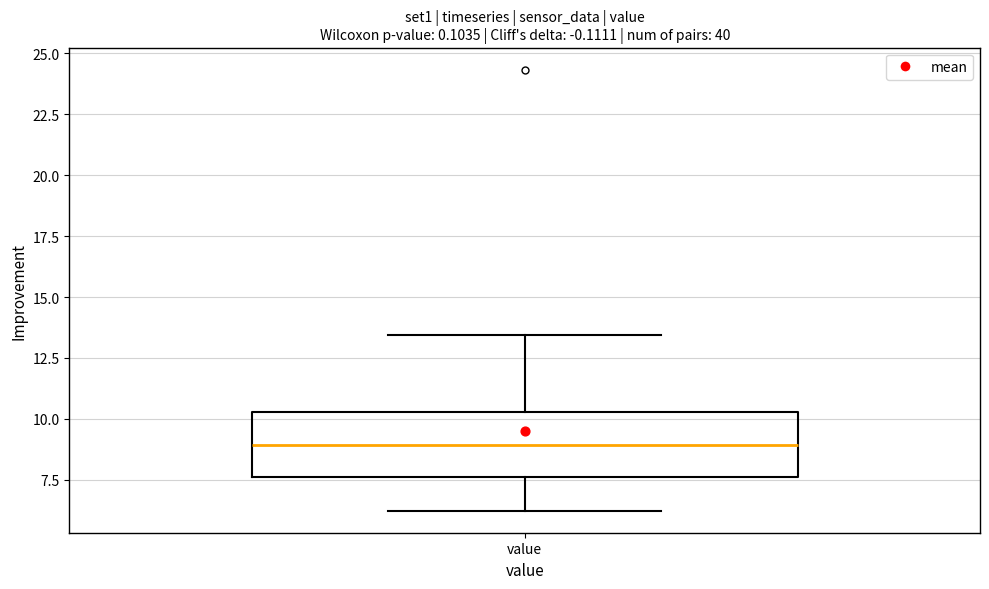

Read this box plot against the y-axis: the position of the median line, the range covered by the box, and the ends of both whiskers. The values are not printed on the chart, so give them approximately, as read against the axis.

median 9.0, box 7.5 to 10.5, whiskers 6.0 to 13.5